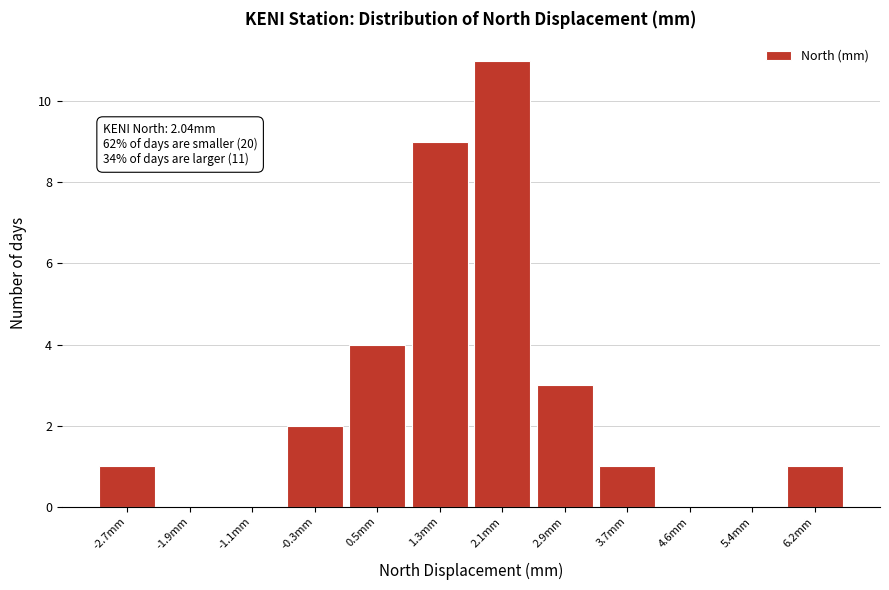

Over which range of the x-axis is the bar tallest?

1.7 to 2.5